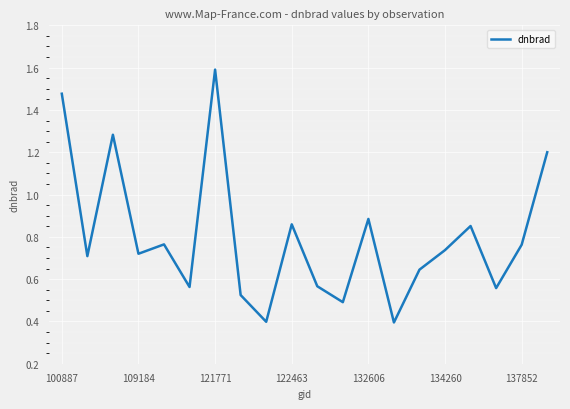

What is the minimum value shown in the chart?

0.4